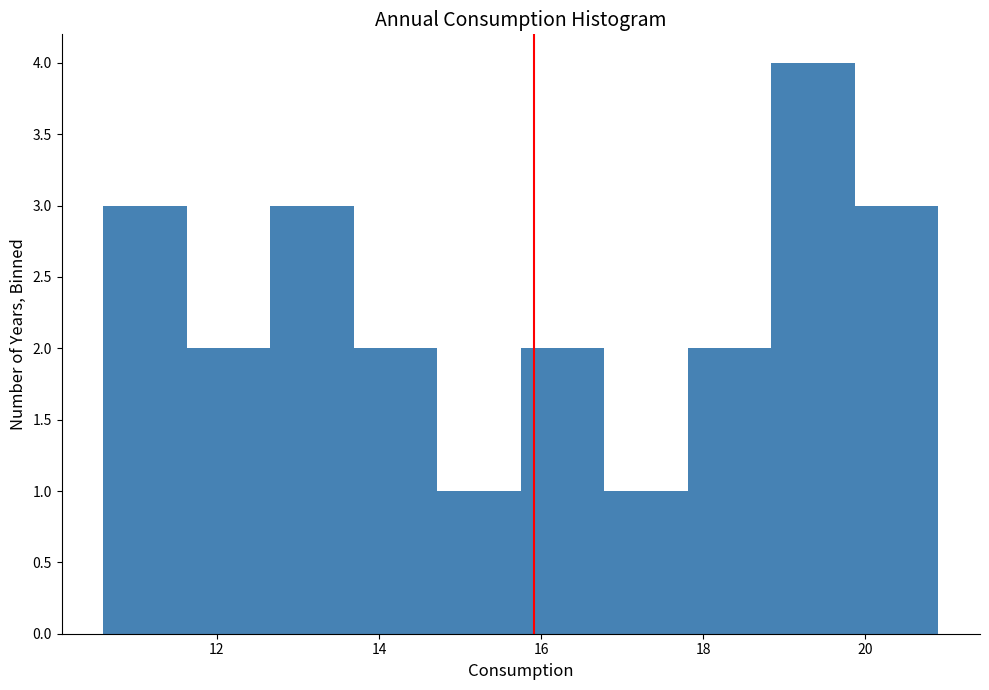

Reading left to right, list every bar in this chart as the range it spans on the x-axis followed by its height. Neither the bar edges nor the heights are printed on the chart, so give them approximately, as read against the axes.

10.6 to 11.6: 3
11.6 to 12.6: 2
12.6 to 13.6: 3
13.6 to 14.8: 2
14.8 to 15.8: 1
15.8 to 16.8: 2
16.8 to 17.8: 1
17.8 to 18.8: 2
18.8 to 19.8: 4
19.8 to 21.0: 3